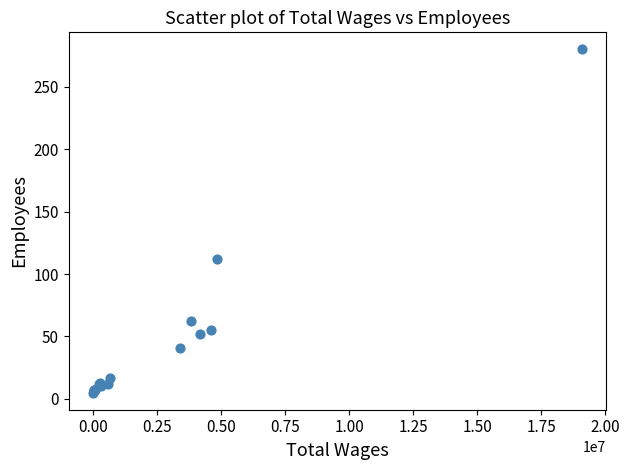

What Y value in the scatter plot is closest to 142?

112